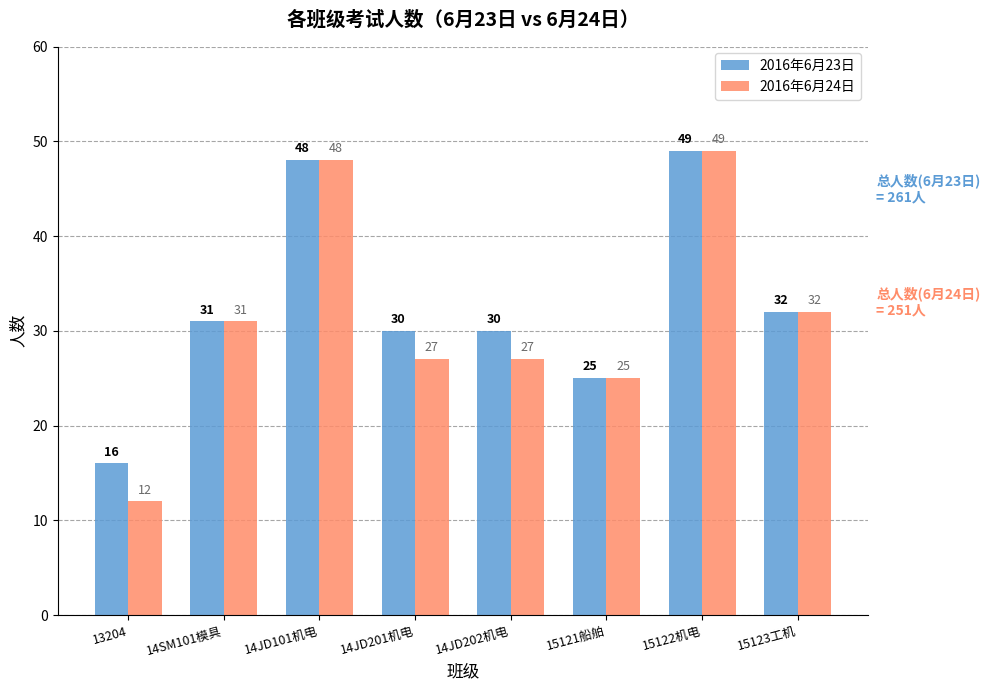

What is the approximate value of 2016年6月24日 at 14JD202机电?

27